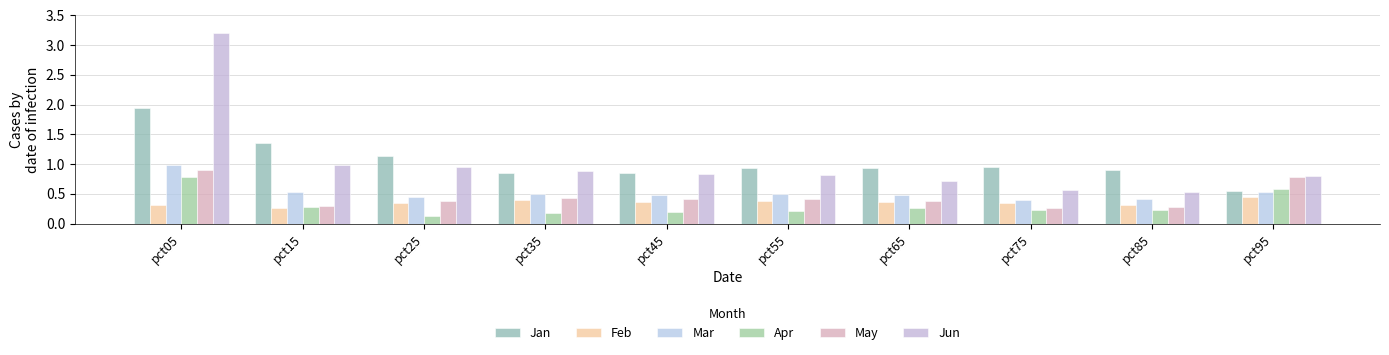

How many data points does each series have?

10